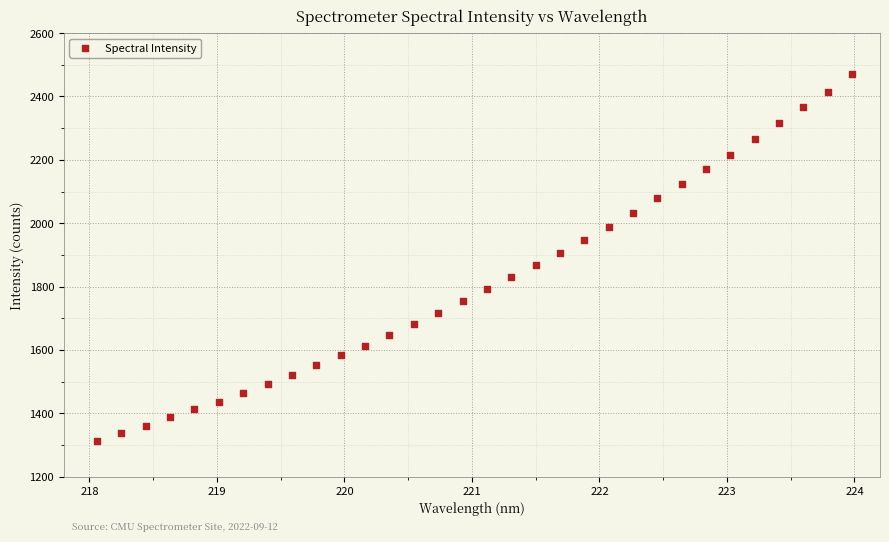

What is the range of X values (max minus min)?

5.9